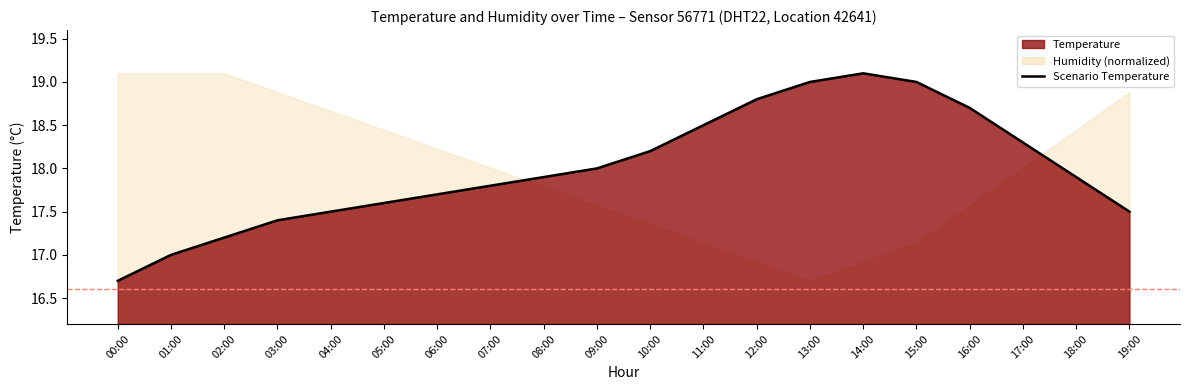

The value at 10:00 is 18.2. True or false?

True